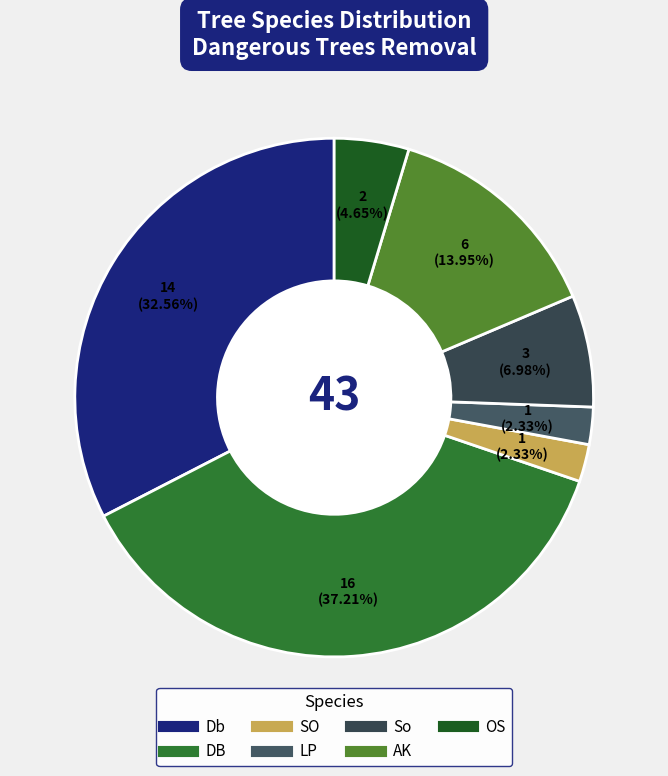

To the nearest percent, what is the difference between the Db and AK slice percentages?

19%